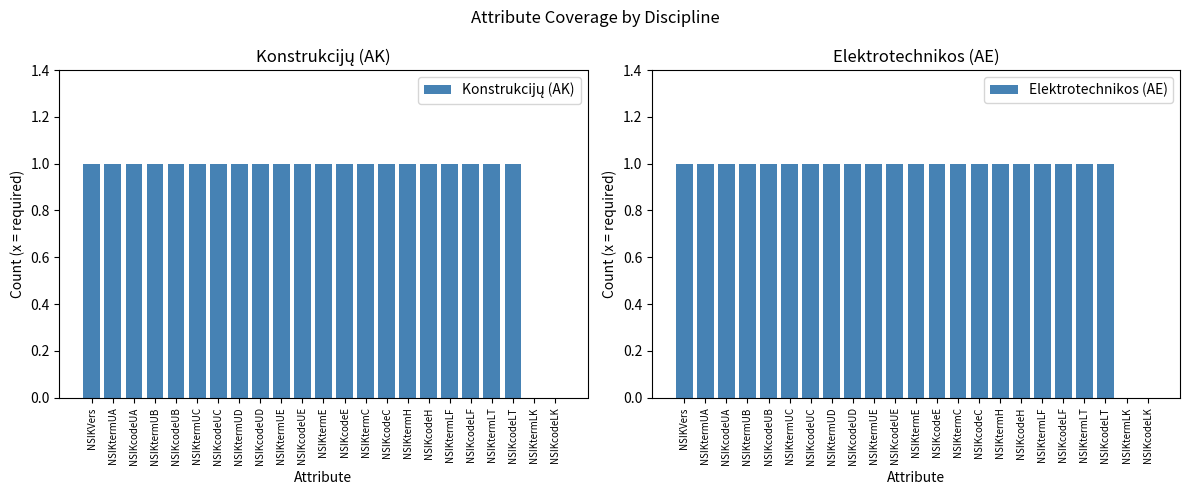

How many Konstrukcijų (AK) values are between 1 and 2?

21